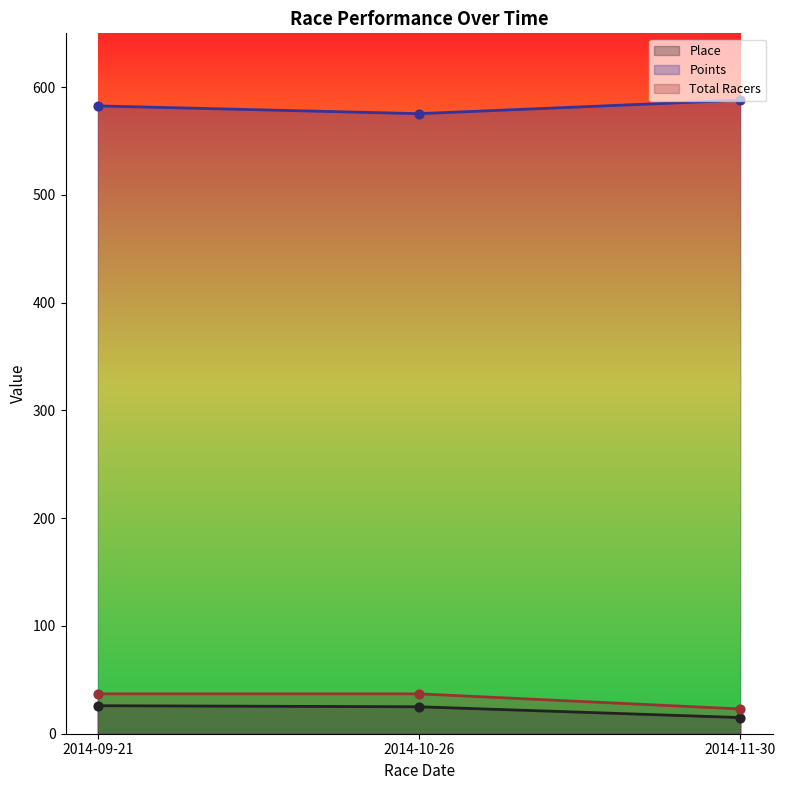

Which series has the largest Y range (max minus min)?

Total Racers